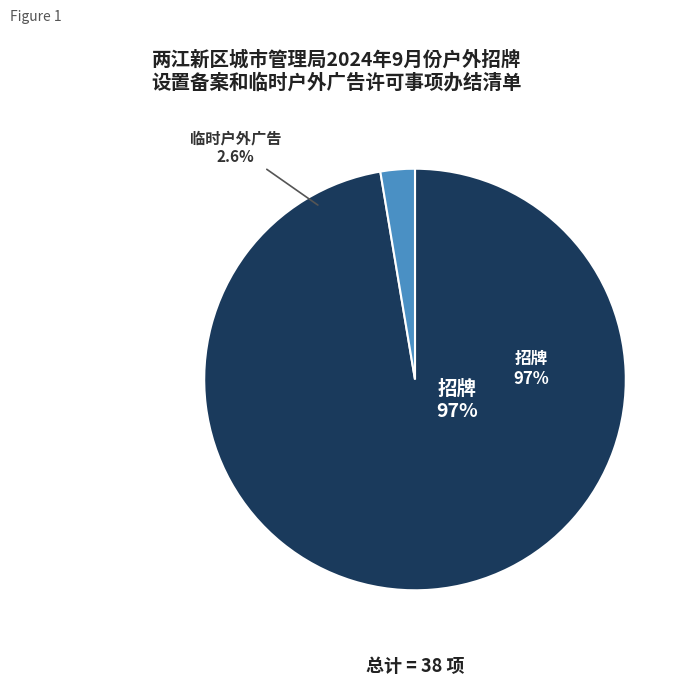

What percentage do 临时户外广告 and 招牌 together represent?

100.0%